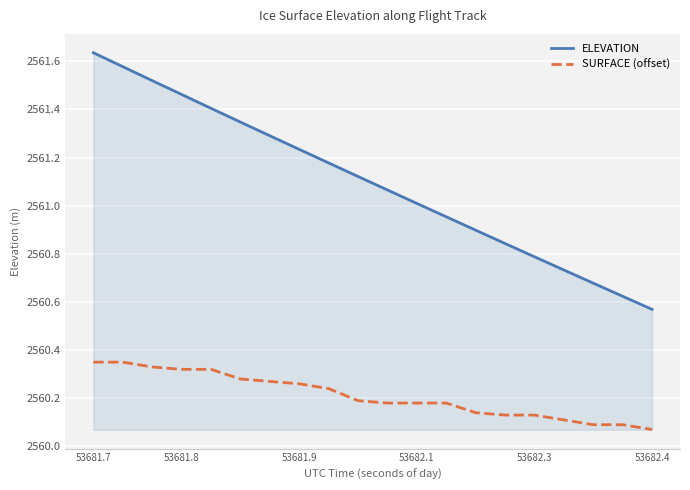

True or false: SURFACE (offset) and ELEVATION cross at least once.

False